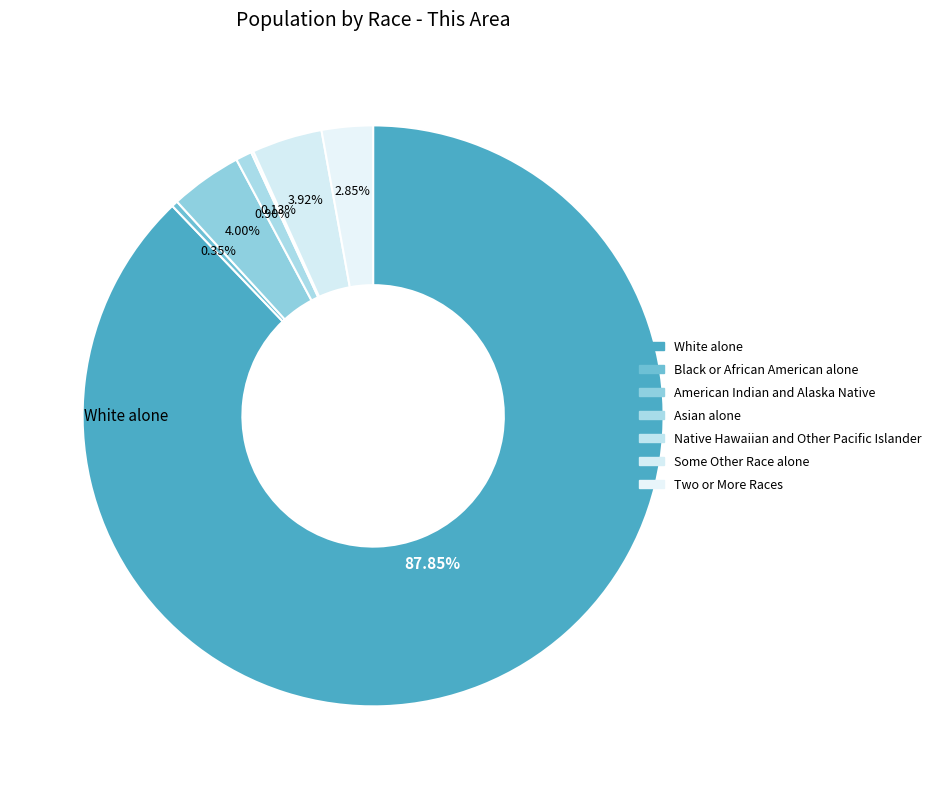

Which has a higher value, White alone or Asian alone?

White alone